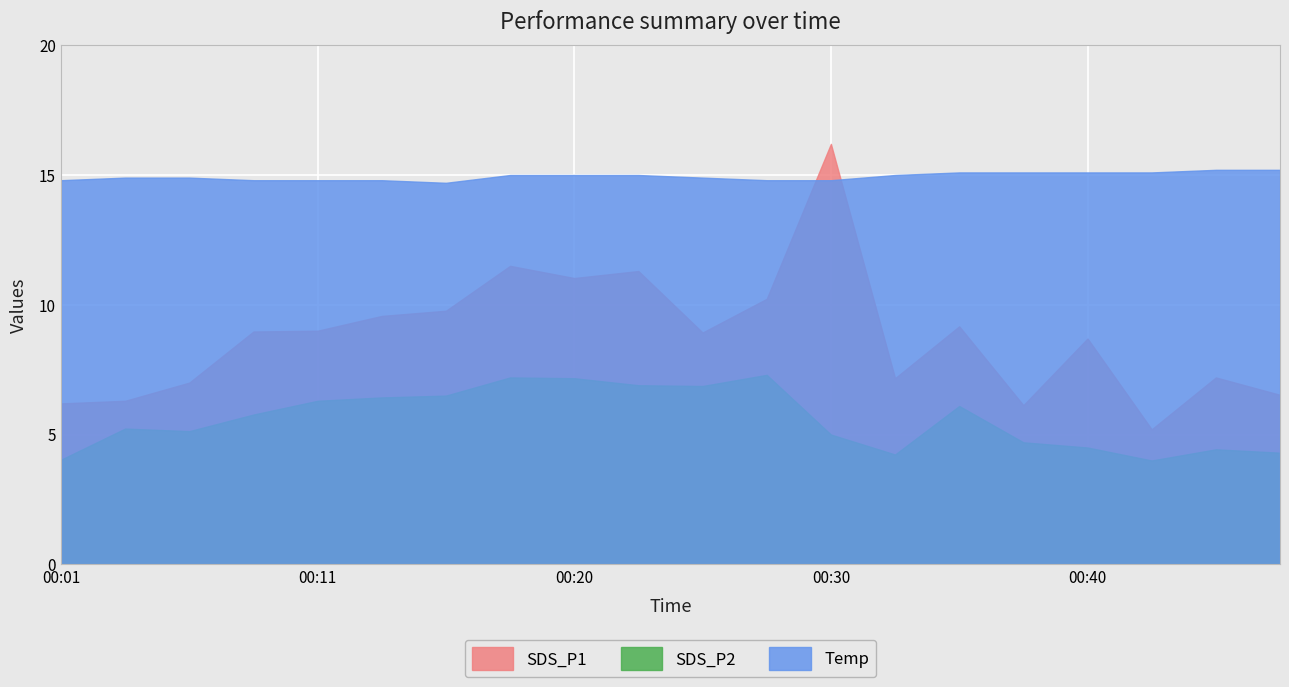

The SDS_P2 series shows 6.1 at 00:35. True or false?

True